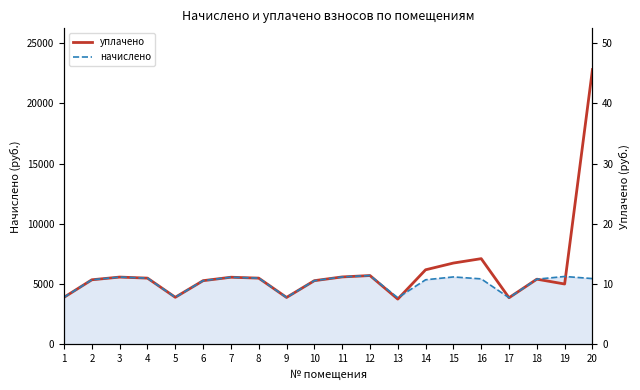

Reading right to left, what are all the values shown in this chart?

уплачено: 20=22801.7	19=5001.1	18=5402.7	17=3862.6	16=7105.6	15=6741.0	14=6182.0	13=3749.1	12=5704.2	11=5589.0	10=5278.5	9=3887.5	8=5489.6	7=5564.2	6=5278.5	5=3899.9	4=5489.6	3=5576.6	2=5353.0	1=3899.9
начислено: 20=5452.4	19=5626.3	18=5402.7	17=3862.6	16=5427.5	15=5589.0	14=5353.0	13=3862.6	12=5704.2	11=5589.0	10=5278.5	9=3887.5	8=5489.6	7=5564.2	6=5278.5	5=3899.9	4=5489.6	3=5576.6	2=5353.0	1=3899.9